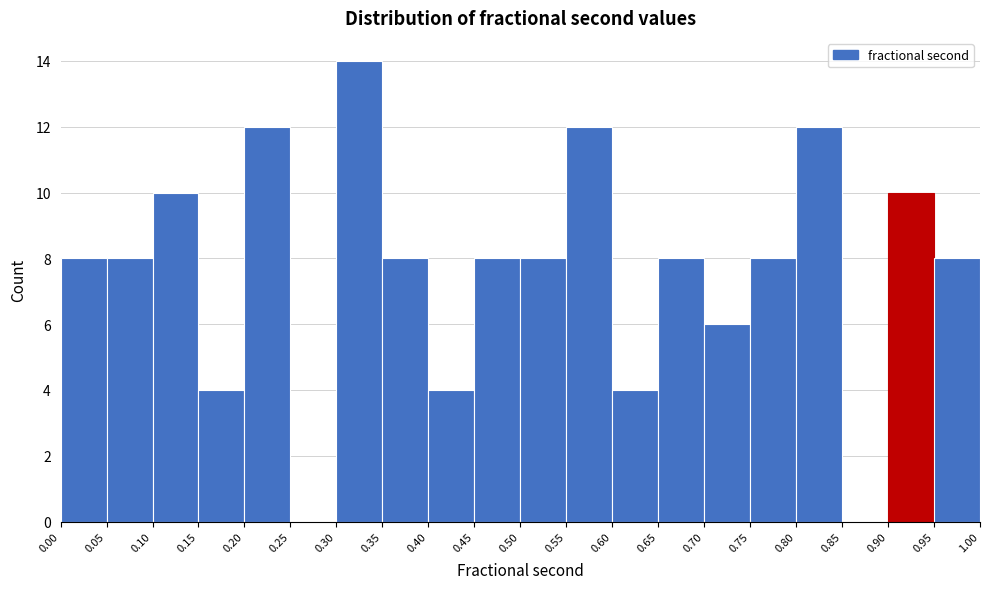

Reading left to right, list every bar in this chart as the range it spans on the x-axis followed by its height. The values are not printed on the chart, so give them approximately, as read against the axis.

0.00 to 0.05: 8
0.05 to 0.10: 8
0.10 to 0.15: 10
0.15 to 0.20: 4
0.20 to 0.25: 12
0.25 to 0.30: 0
0.30 to 0.35: 14
0.35 to 0.40: 8
0.40 to 0.45: 4
0.45 to 0.50: 8
0.50 to 0.55: 8
0.55 to 0.60: 12
0.60 to 0.65: 4
0.65 to 0.70: 8
0.70 to 0.75: 6
0.75 to 0.80: 8
0.80 to 0.85: 12
0.85 to 0.90: 0
0.90 to 0.95: 10
0.95 to 1.00: 8